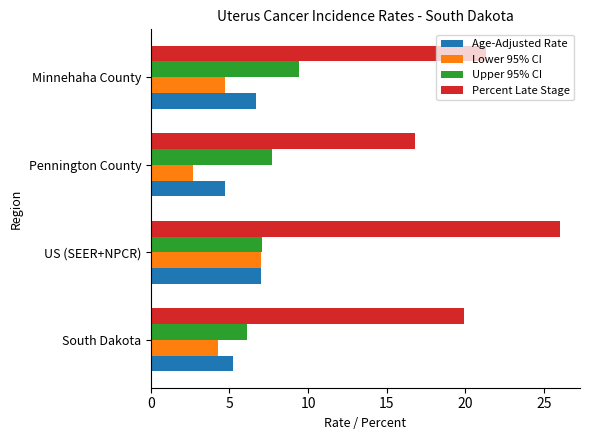

What is the difference between the Lower 95% CI values at Minnehaha County and Pennington County?

2.0